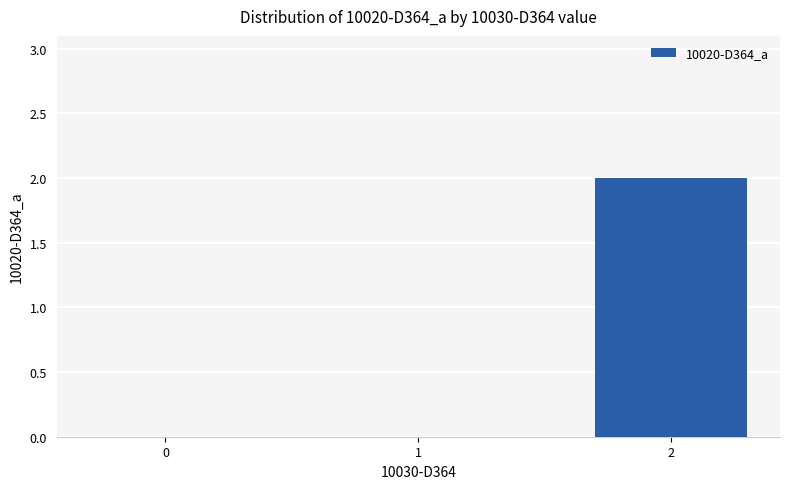

True or false: the data shows -1 at 0.

False